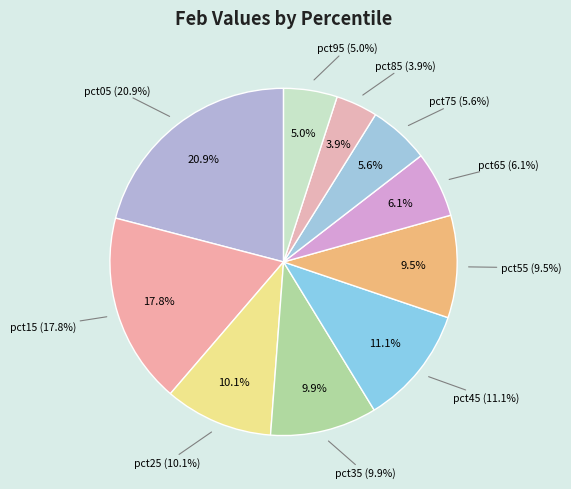

Does pct75 account for over 50% of the chart?

No